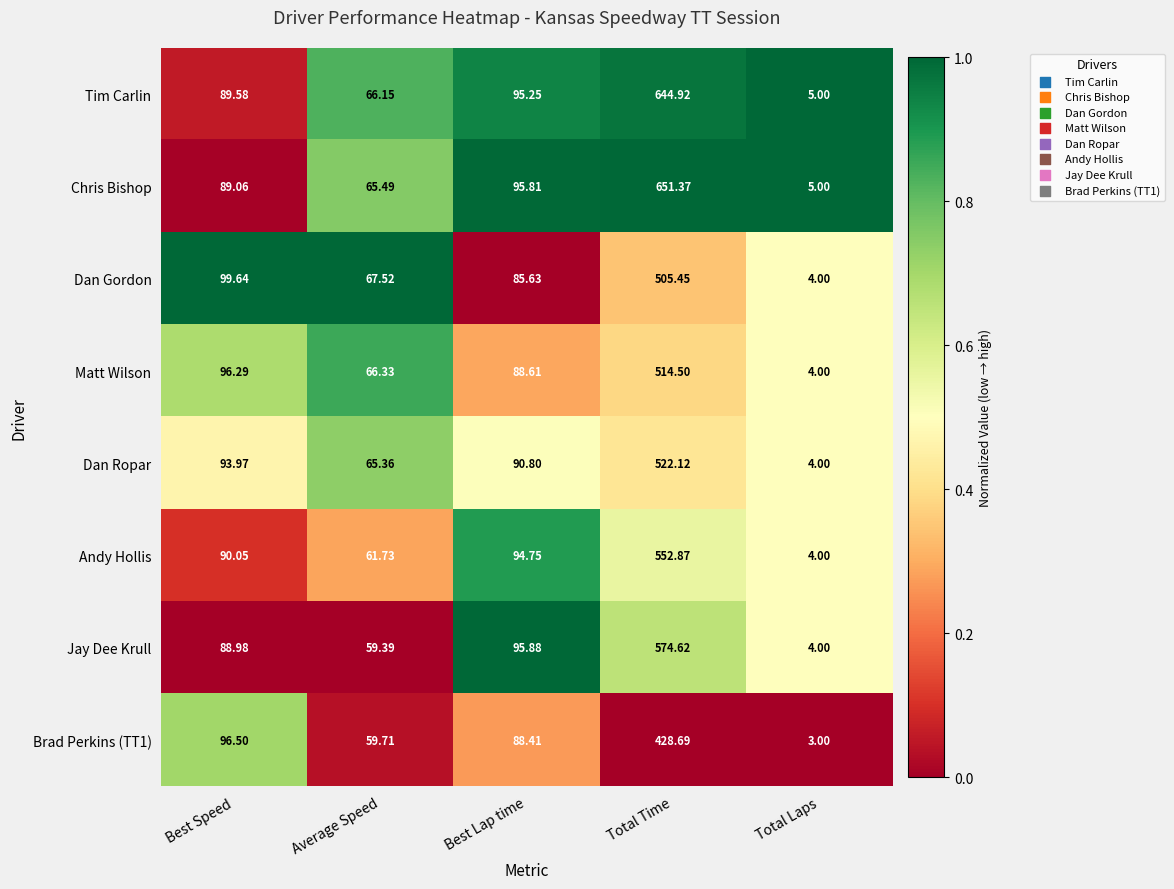

Which label corresponds to the smallest value in the chart?

Total Laps